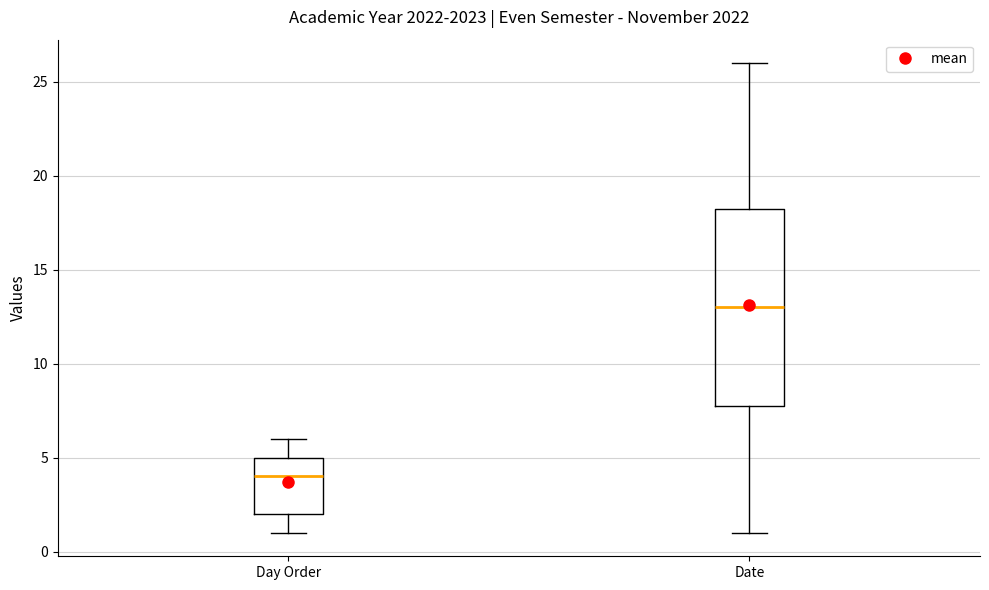

Which box's median line is the lowest?

Day Order